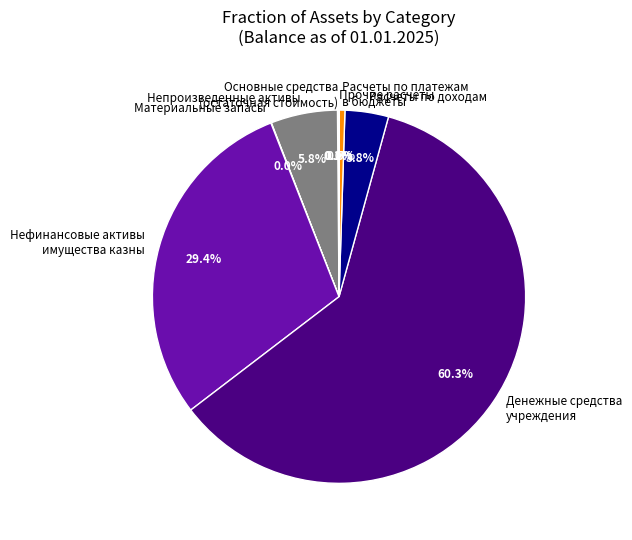

Which slice represents more than half of the pie?

Денежные средства учреждения